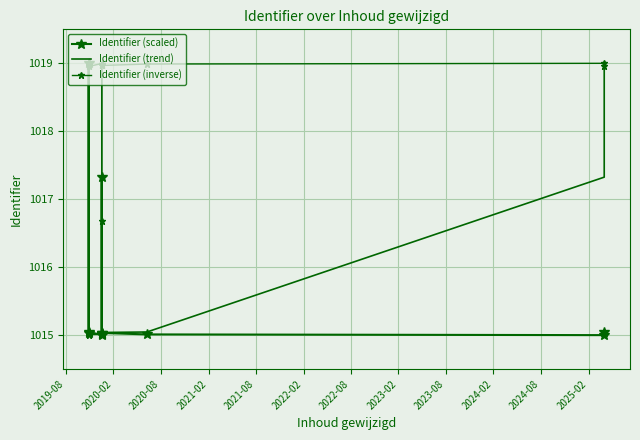

What is the sum of all Identifier (trend) values?

12186.5